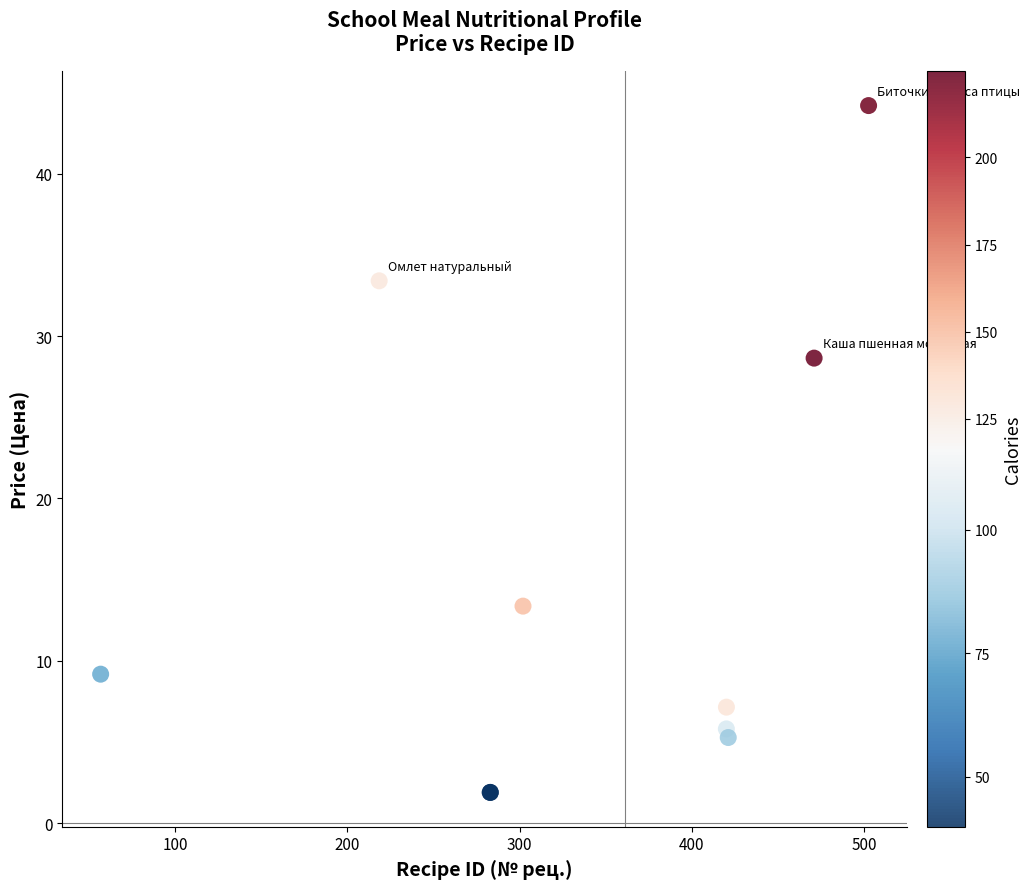

What Y value in the scatter plot is closest to 23?

28.6